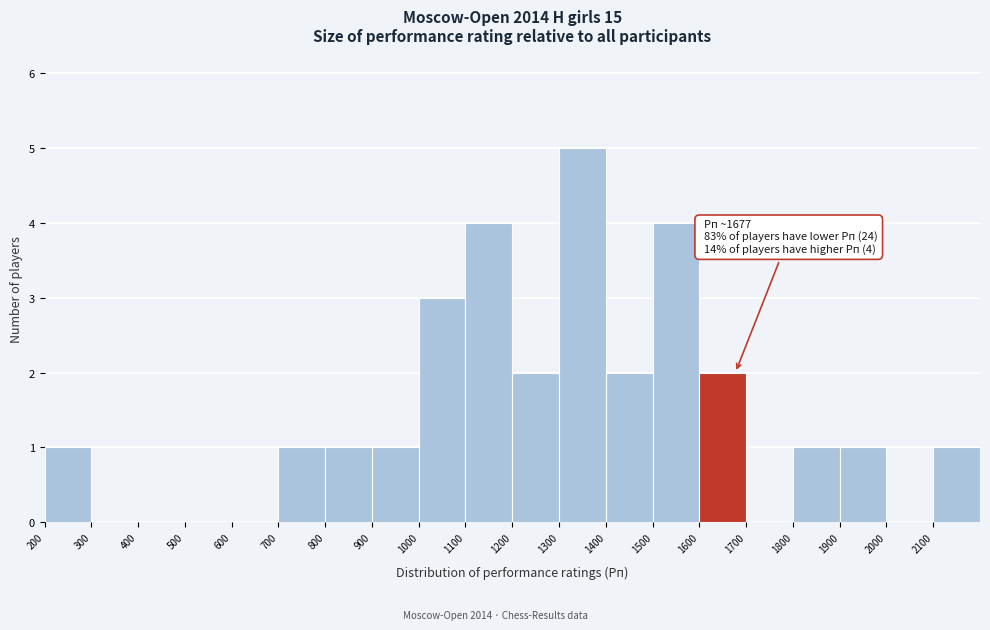

Over which range of the x-axis is the bar tallest?

1300 to 1400